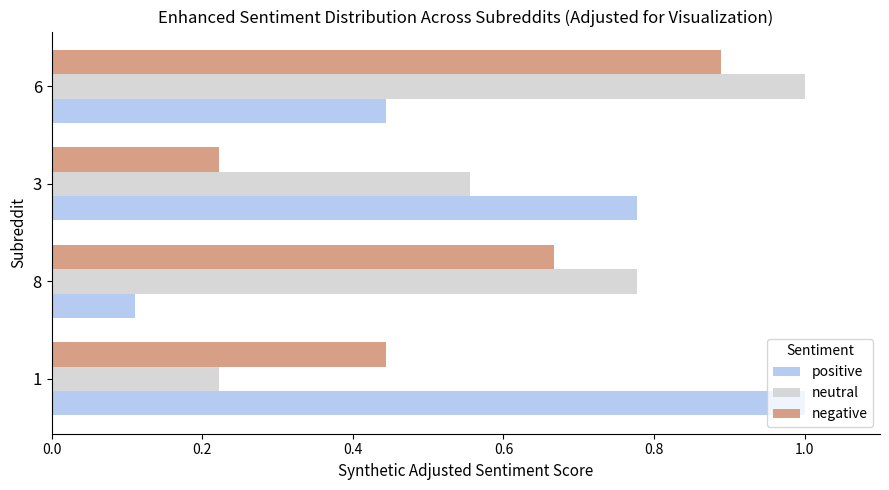

At which category is the sum across all series the highest?

6